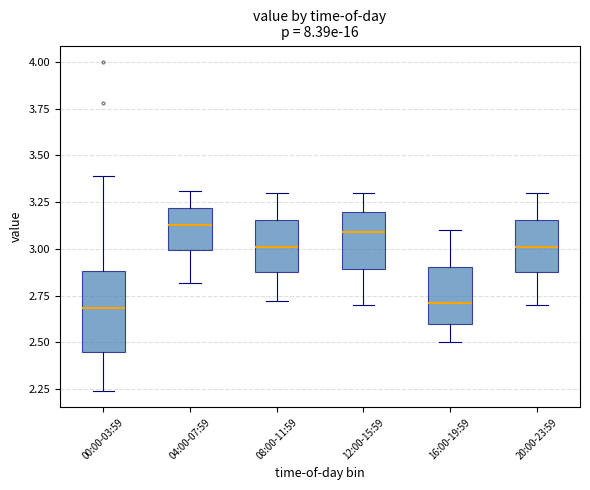

Reading left to right, transcribe this box plot: for each box, give where its median line is, the range the box spans, and where its two whiskers end, as read against the y-axis. The values are not printed on the chart, so give them approximately, as read against the axis.

00:00-03:59: median 2.70, box 2.45 to 2.90, whiskers 2.25 to 3.40
04:00-07:59: median 3.15, box 3.00 to 3.20, whiskers 2.80 to 3.30
08:00-11:59: median 3.00, box 2.90 to 3.15, whiskers 2.70 to 3.30
12:00-15:59: median 3.10, box 2.90 to 3.20, whiskers 2.70 to 3.30
16:00-19:59: median 2.70, box 2.60 to 2.90, whiskers 2.50 to 3.10
20:00-23:59: median 3.00, box 2.90 to 3.15, whiskers 2.70 to 3.30